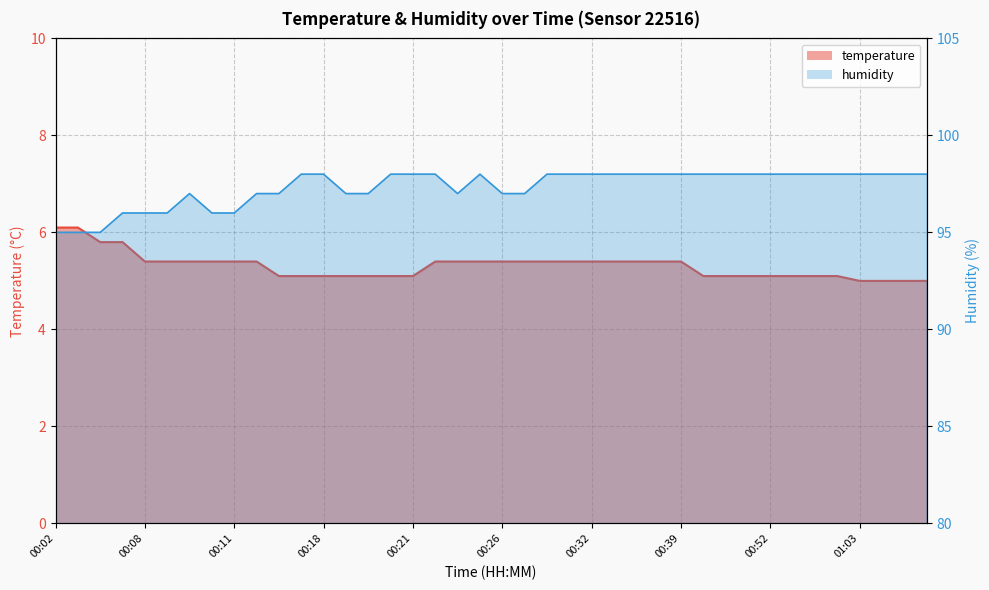

How many interior local peaks does the humidity_line series have?

2